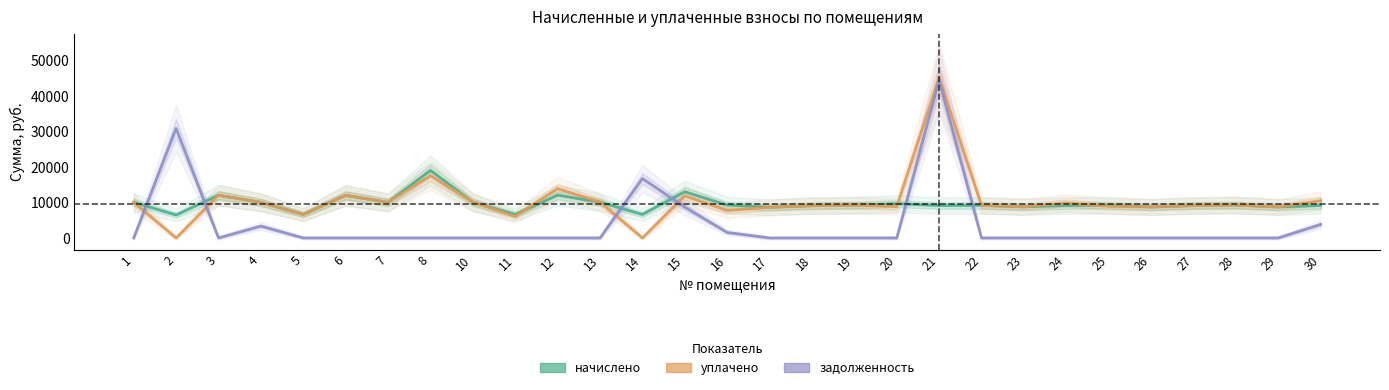

Reading left to right, list all the values displayed in this chart.

начислено: 1=10051.9	2=6458.4	3=12022.6	4=10018.8	5=6607.4	6=11989.4	7=10018.8	8=19027.4	10=10085.0	11=6607.4	12=12039.1	13=10085.0	14=6607.4	15=13016.2	16=9257.0	17=8644.3	18=9091.4	19=9224.2	20=9654.5	21=9108.0	22=9174.2	23=8760.2	24=9141.1	25=9223.9	26=8727.1	27=9124.6	28=9257.0	29=8727.1	30=9141.1
уплачено: 1=10051.9	2=0.0	3=12022.6	4=10018.8	5=6607.4	6=11989.4	7=10018.8	8=17556.4	10=10085.0	11=6056.8	12=13900.2	13=10085.0	14=0.0	15=11852.9	16=7714.2	17=8644.3	18=9091.4	19=9224.2	20=8849.9	21=45204.5	22=9174.2	23=8760.2	24=9847.7	25=8926.8	26=8727.1	27=9124.6	28=9257.0	29=8727.1	30=10499.0
задолженность: 1=0.0	2=30847.0	3=0.0	4=3339.6	5=0.0	6=0.0	7=0.0	8=0.0	10=0.0	11=0.0	12=0.0	13=0.0	14=16734.1	15=8677.4	16=1542.8	17=0.0	18=0.0	19=0.0	20=0.0	21=44445.5	22=0.0	23=0.0	24=0.0	25=0.0	26=0.0	27=0.0	28=0.0	29=0.0	30=3808.8